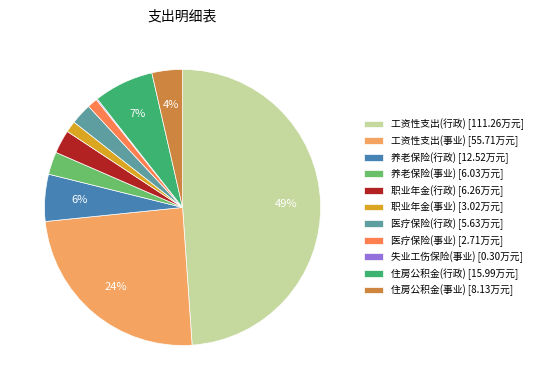

Does 住房公积金(行政) [15.99万元] account for over 50% of the chart?

No